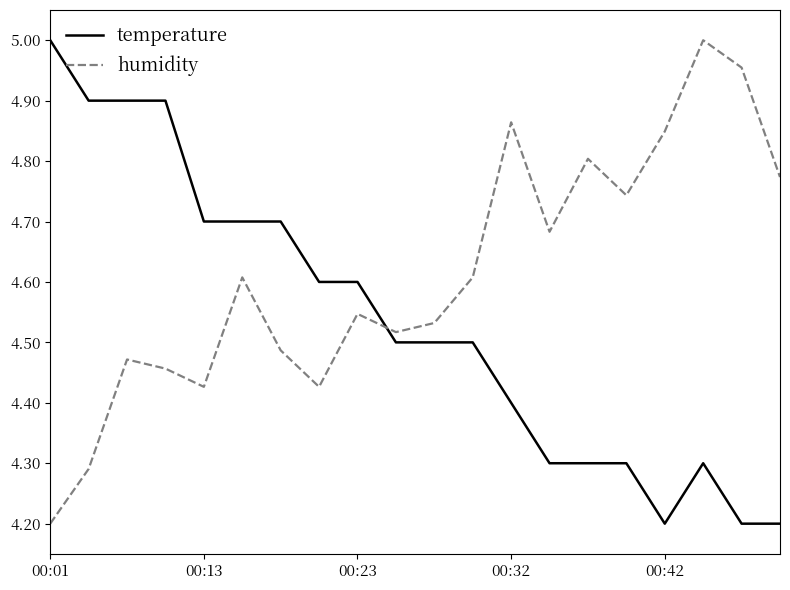

Rank the series by their average value, from highest to lowest.

humidity, temperature